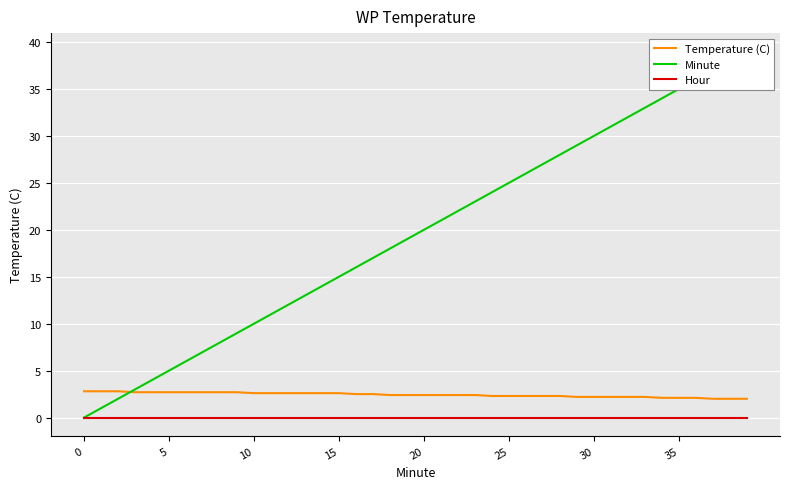

The value of Hour at 26 is 0.0. True or false?

True